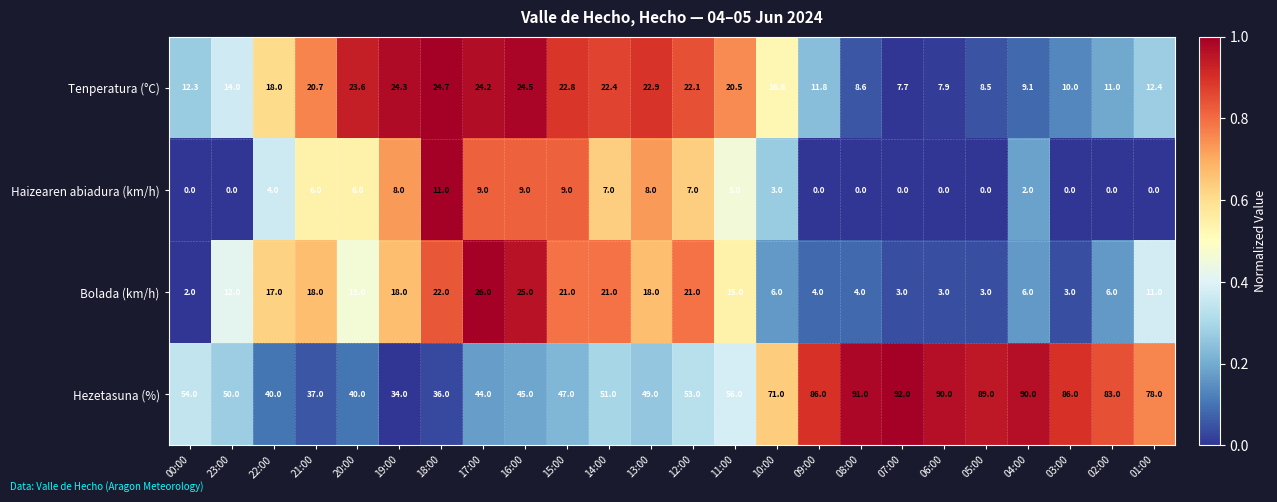

At 12:00, list the series in order from largest to smallest.

Hezetasuna (%), Tenperatura (°C), Bolada (km/h), Haizearen abiadura (km/h)